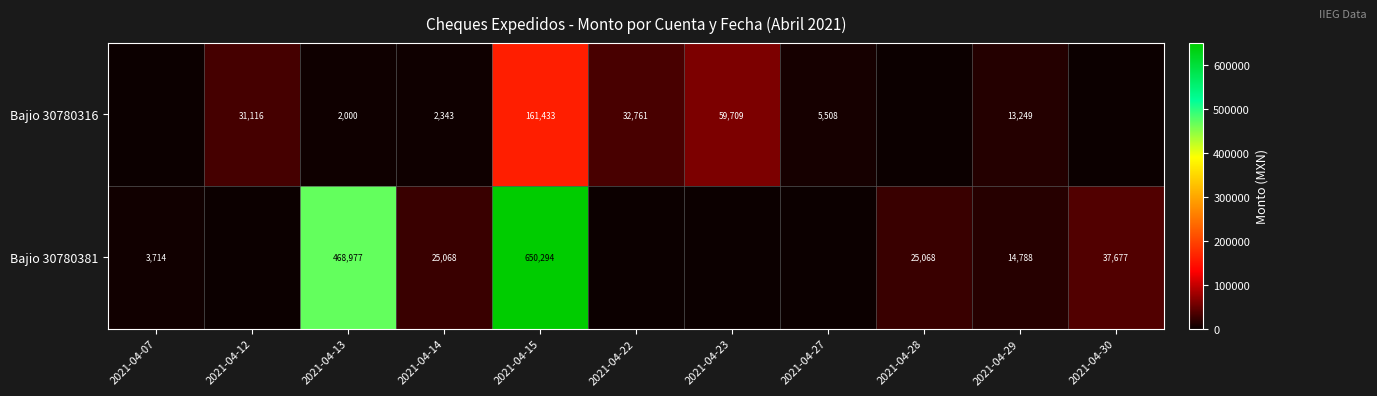

At which category is the sum across all series the highest?

2021-04-15